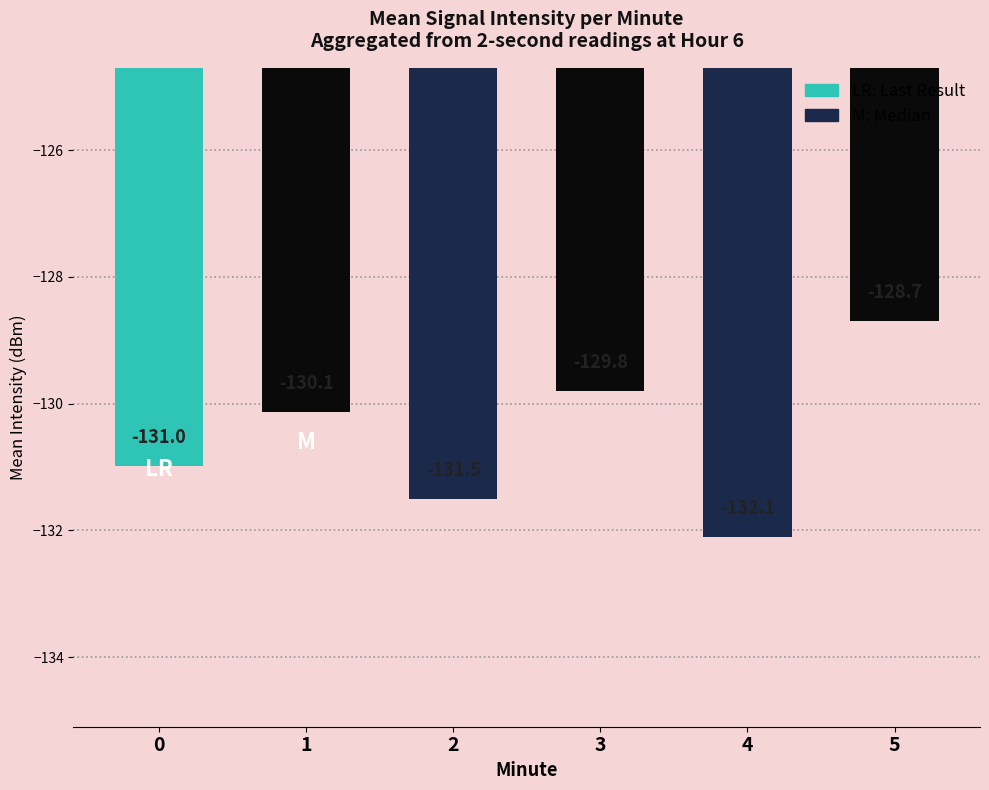

Between 2 and 1, which is larger?

1